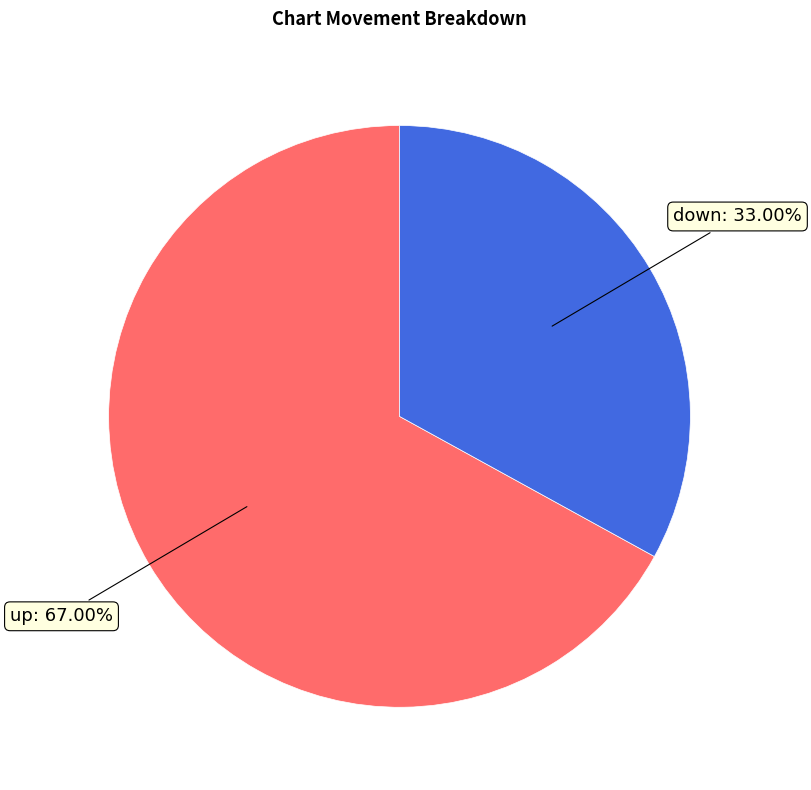

Which category has the biggest portion of the pie?

up